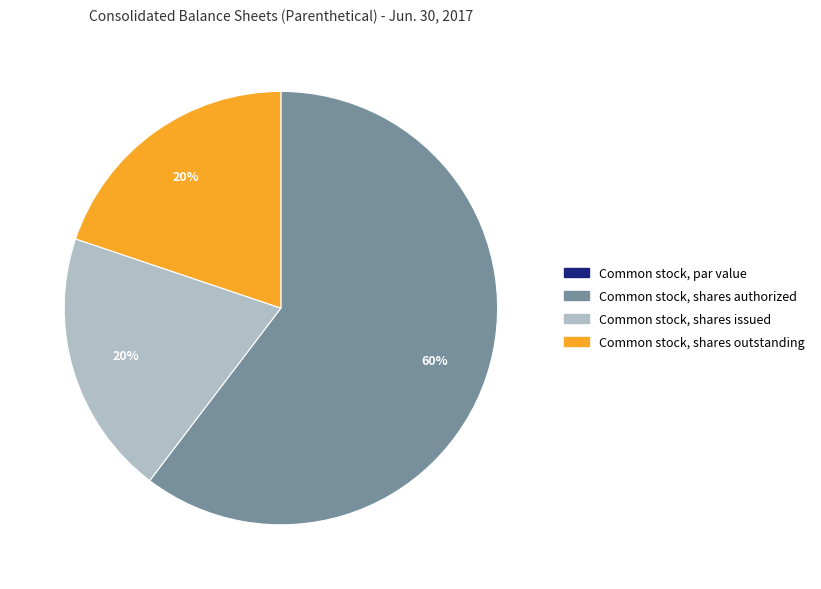

What is the ratio of the value at Common stock, shares outstanding to the value at Common stock, shares issued?

1.0